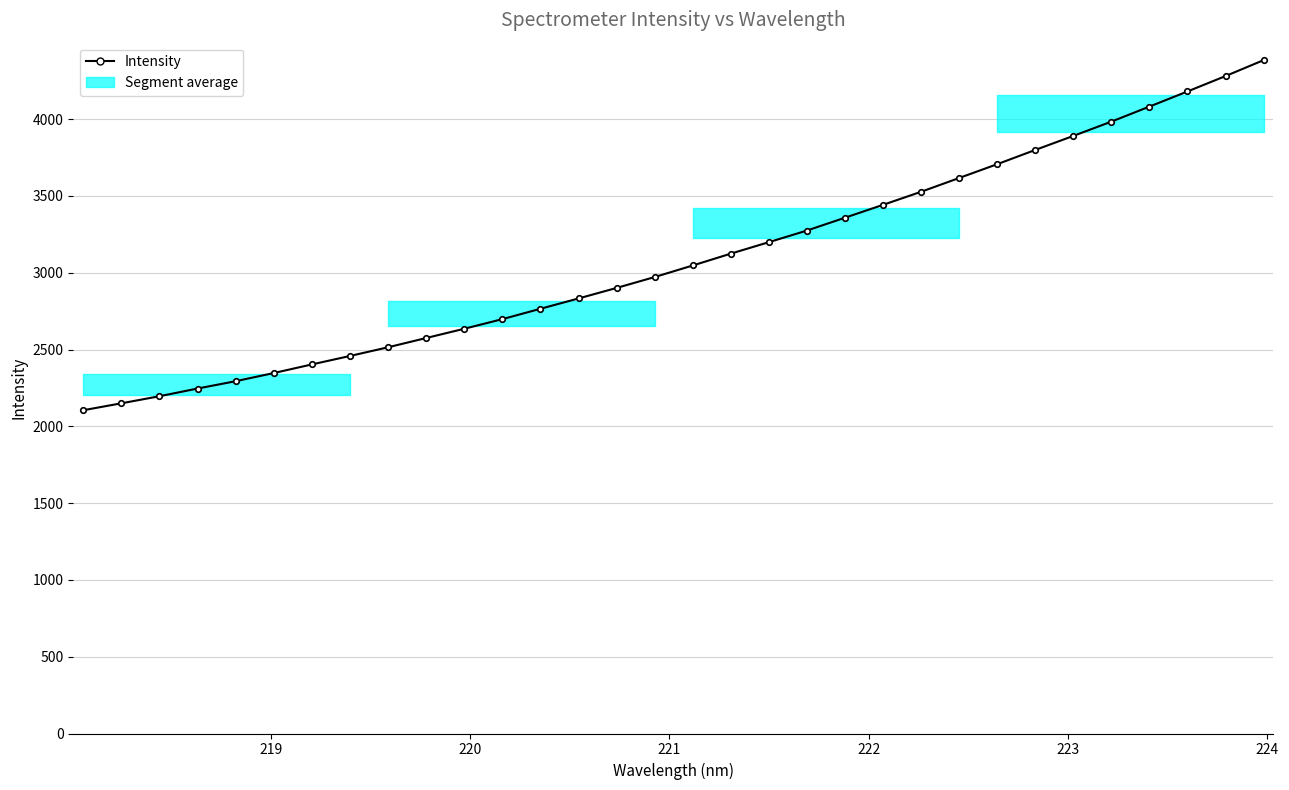

What is the minimum value shown in the chart?

2104.8